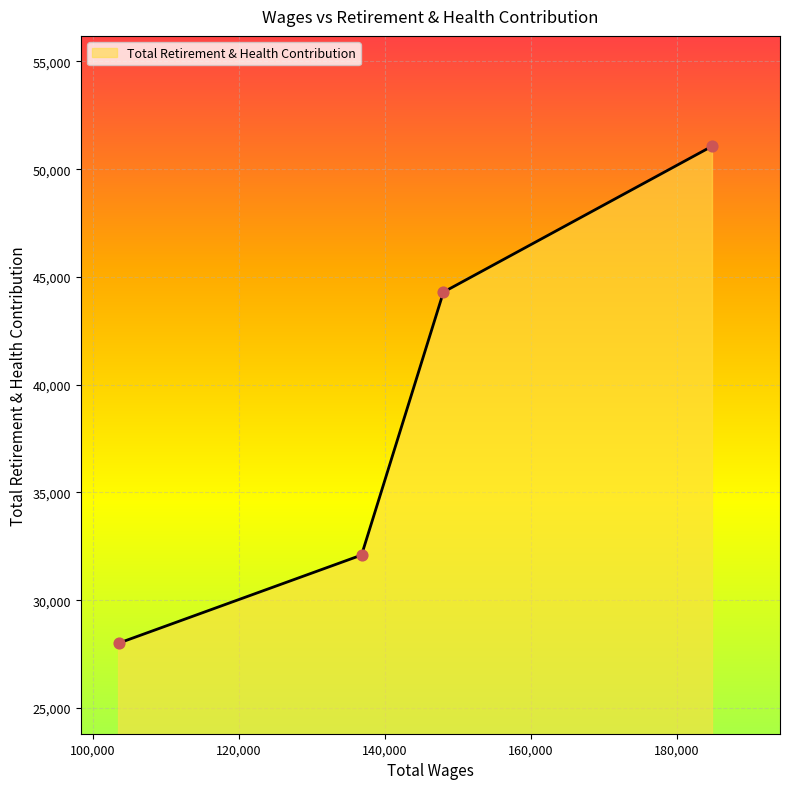

What is the greatest value displayed?

51077